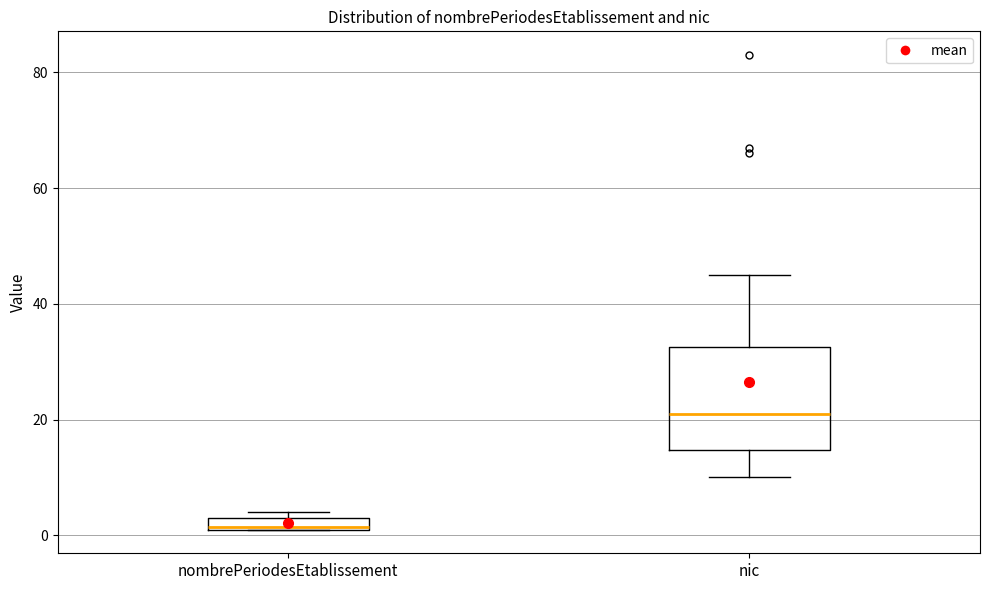

Where is the upper edge of the box for nombrePeriodesEtablissement on the y-axis? The values are not printed on the chart, so give them approximately, as read against the axis.

4